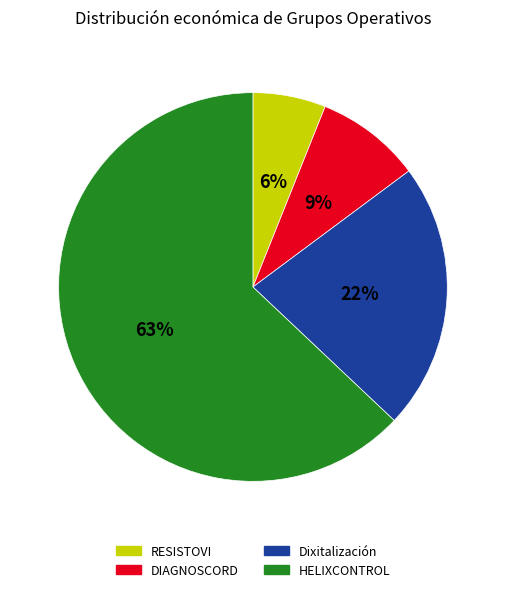

Combined, do RESISTOVI and HELIXCONTROL account for over 50%?

Yes